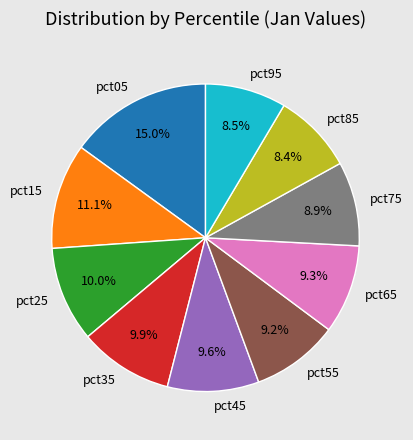

Approximately how many times larger is the value at pct25 compared to pct75?

1.1